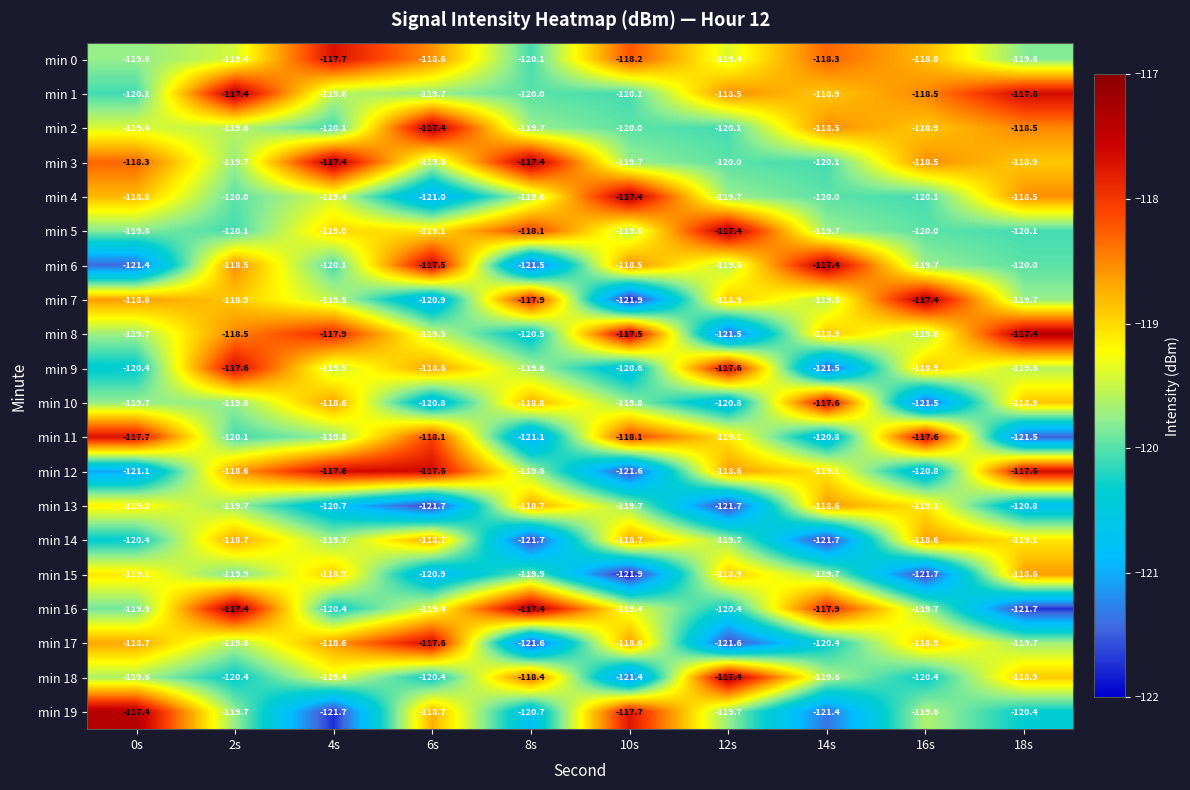

The min 11 series shows -118.1 at 6s. True or false?

True